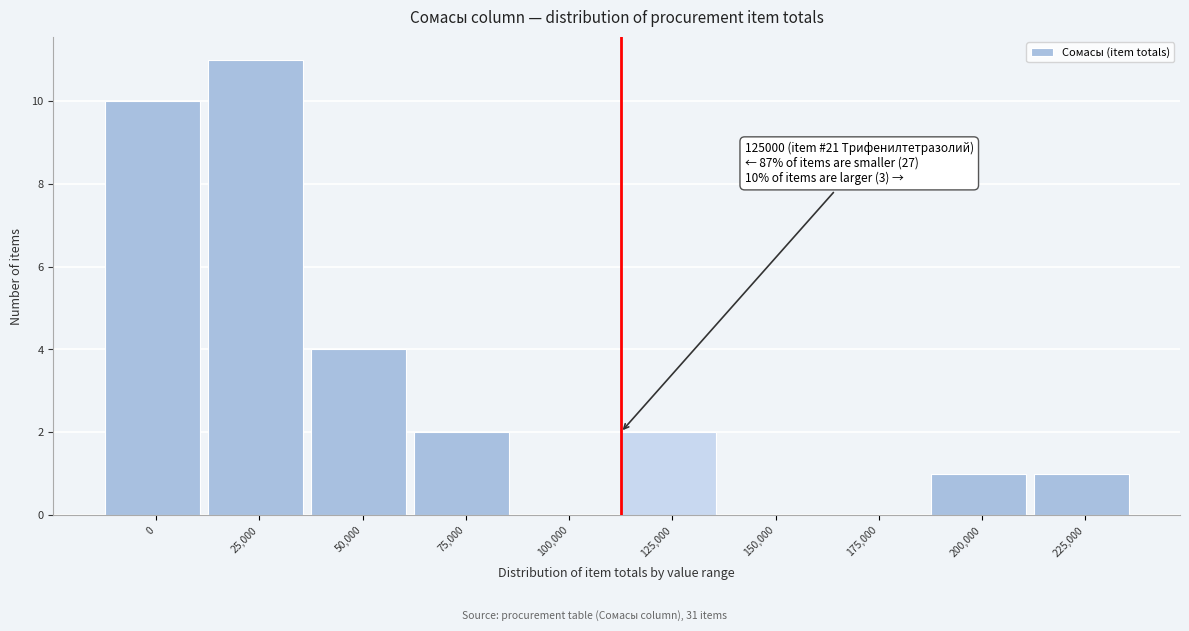

Reading left to right, what are all the values shown in this chart?

0=10	25,000=11	50,000=4	75,000=2	100,000=0	125,000=2	150,000=0	175,000=0	200,000=1	225,000=1